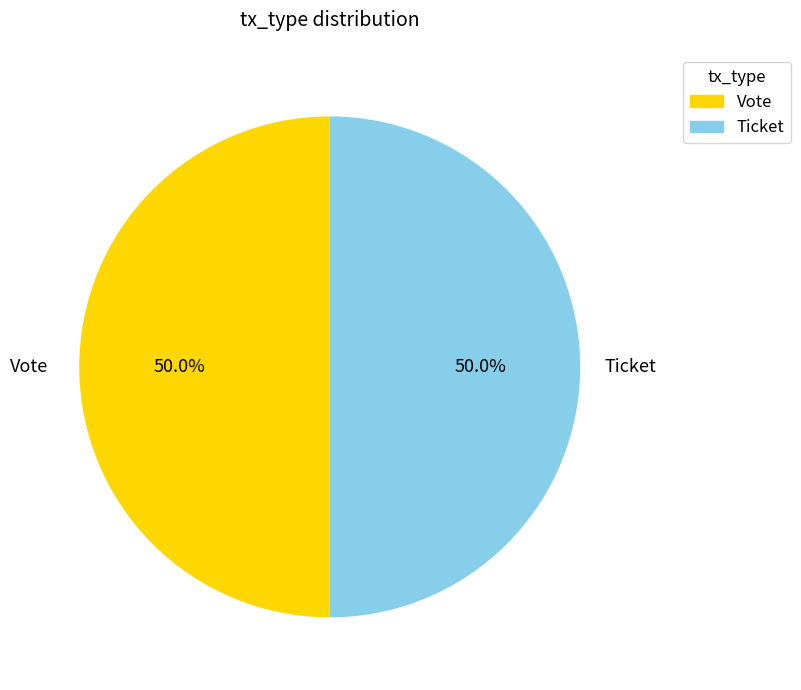

To the nearest percent, what is the difference between the largest and smallest slice percentages?

0%